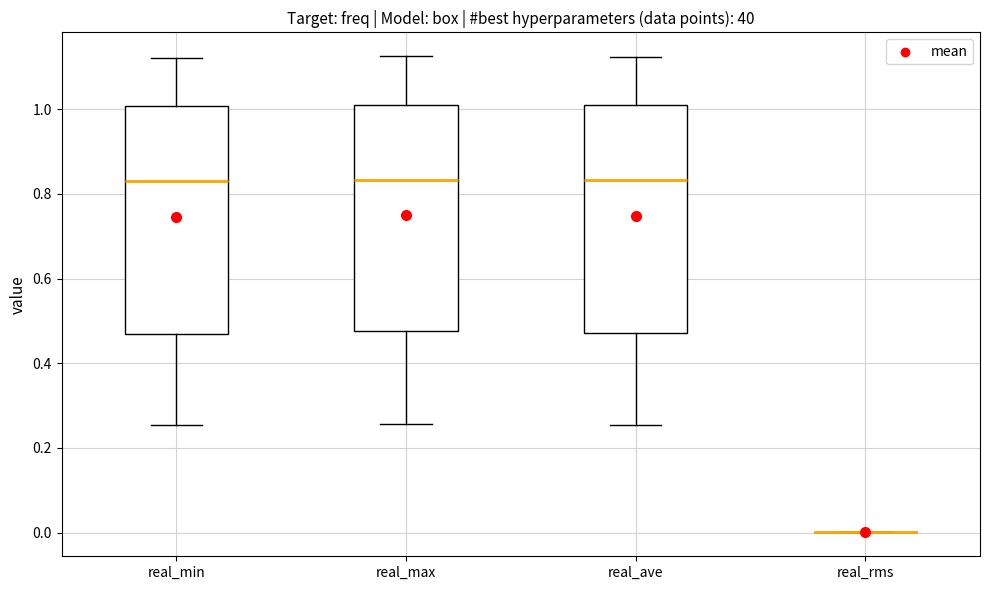

Reading left to right, read every box against the y-axis: the position of its median line, the range the box covers, and the ends of its whiskers. The values are not printed on the chart, so give them approximately, as read against the axis.

real_min: median 0.84, box 0.46 to 1.00, whiskers 0.26 to 1.12
real_max: median 0.84, box 0.48 to 1.02, whiskers 0.26 to 1.12
real_ave: median 0.84, box 0.48 to 1.00, whiskers 0.26 to 1.12
real_rms: box collapsed to a line at 0.00, whiskers 0.00 to 0.00